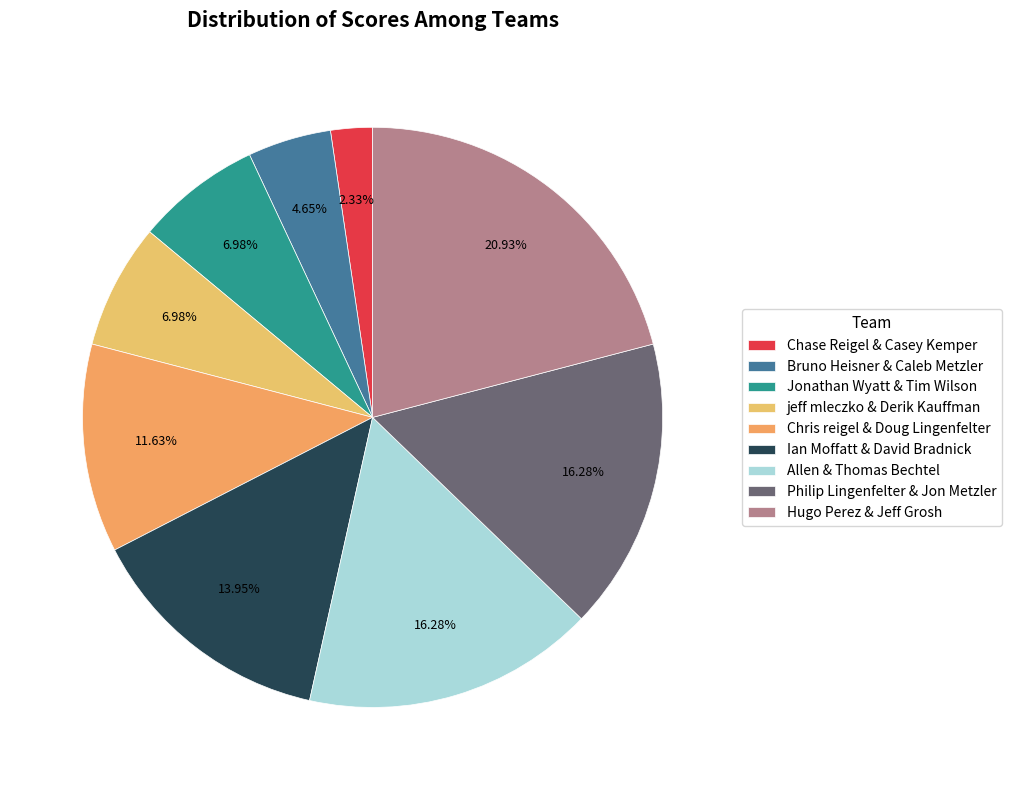

Count the number of slices in the pie.

9